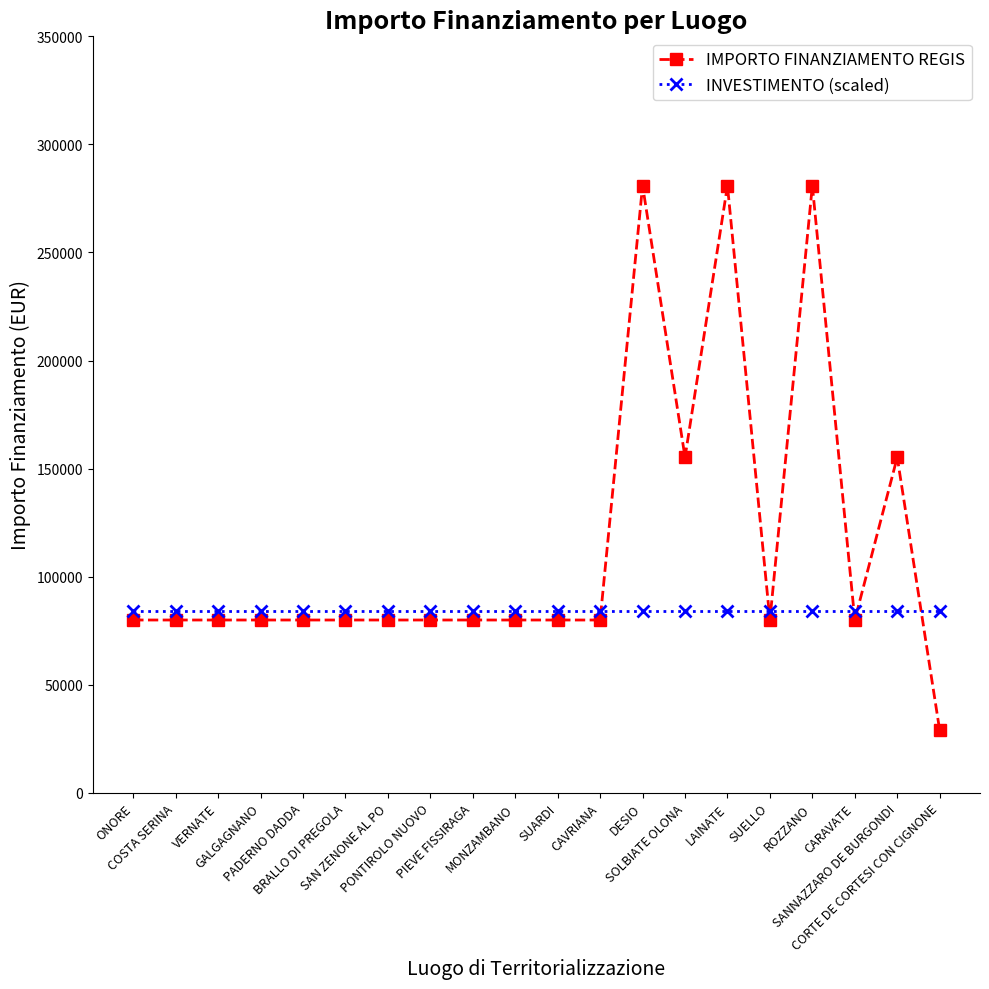

What is the average value of the INVESTIMENTO (scaled) series?

84000